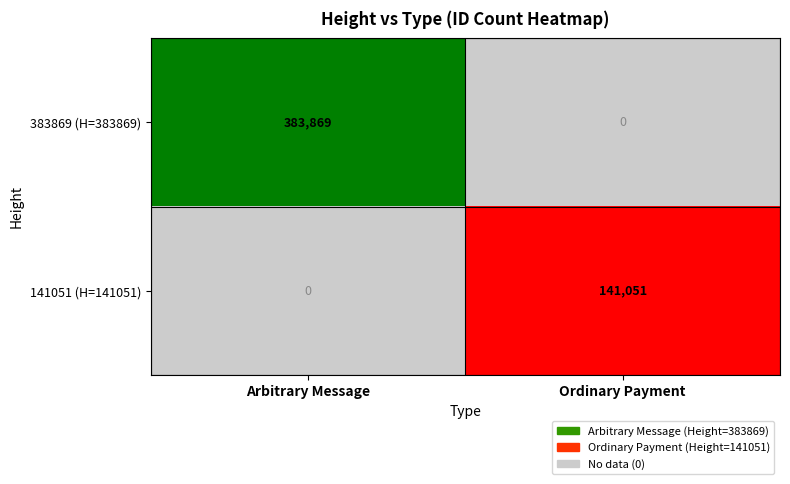

What is the total value across all series at Ordinary Payment?

141051